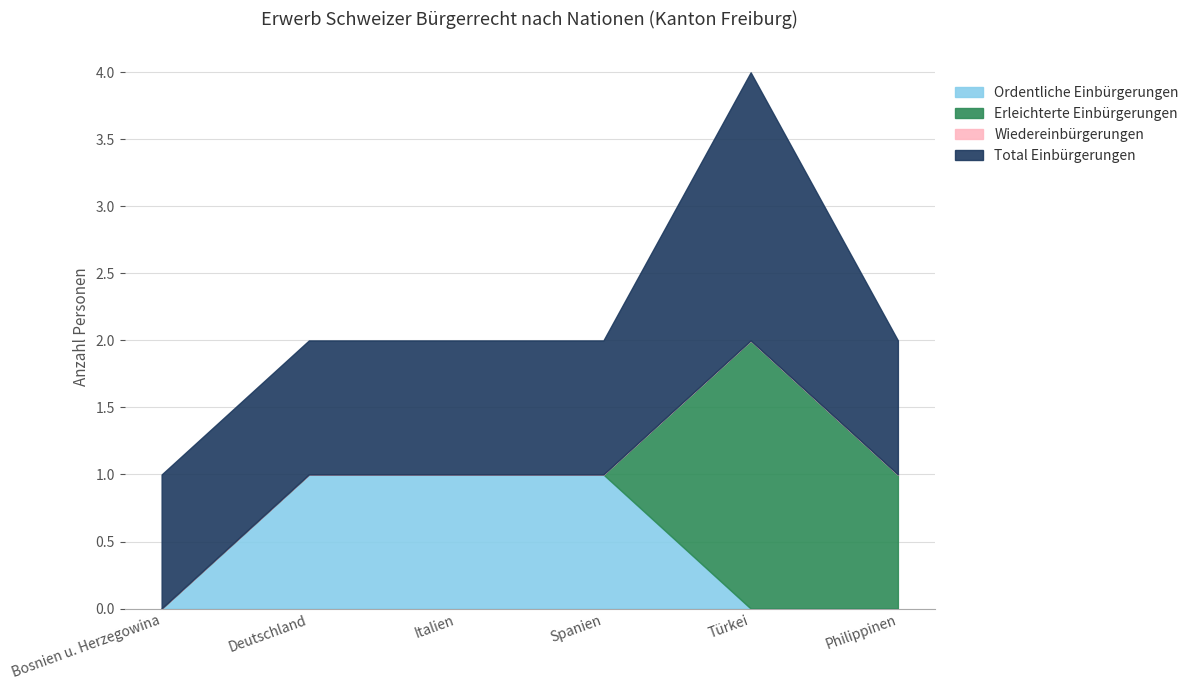

Does the chart display data point markers on the line(s)?

No